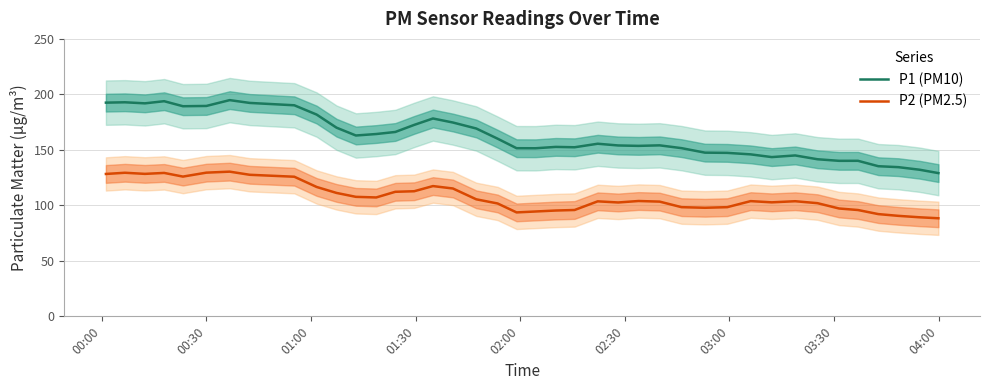

What are all the series names shown in the legend?

P1 (PM10), P2 (PM2.5)